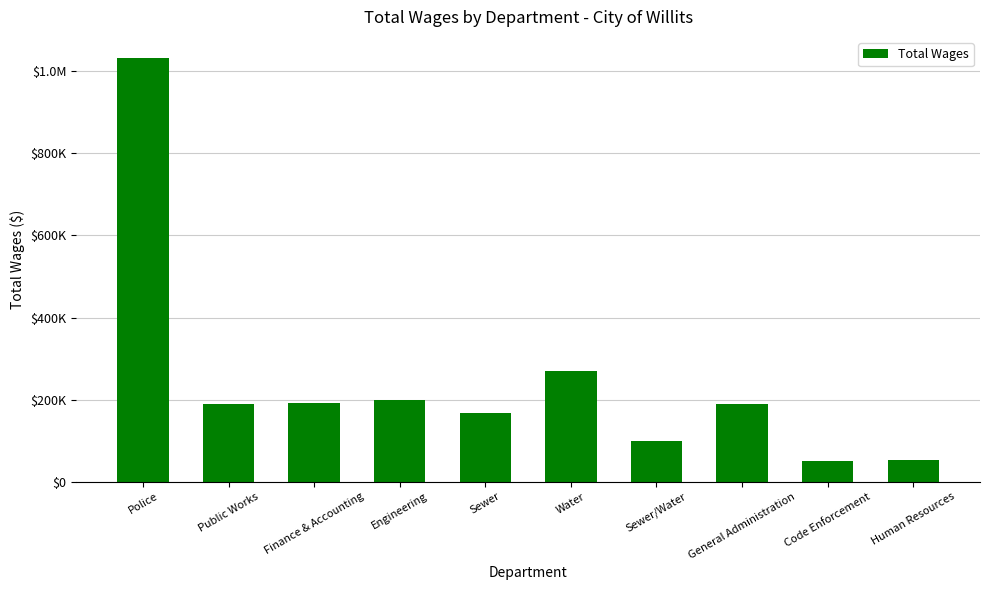

Does the chart contain any negative values?

No